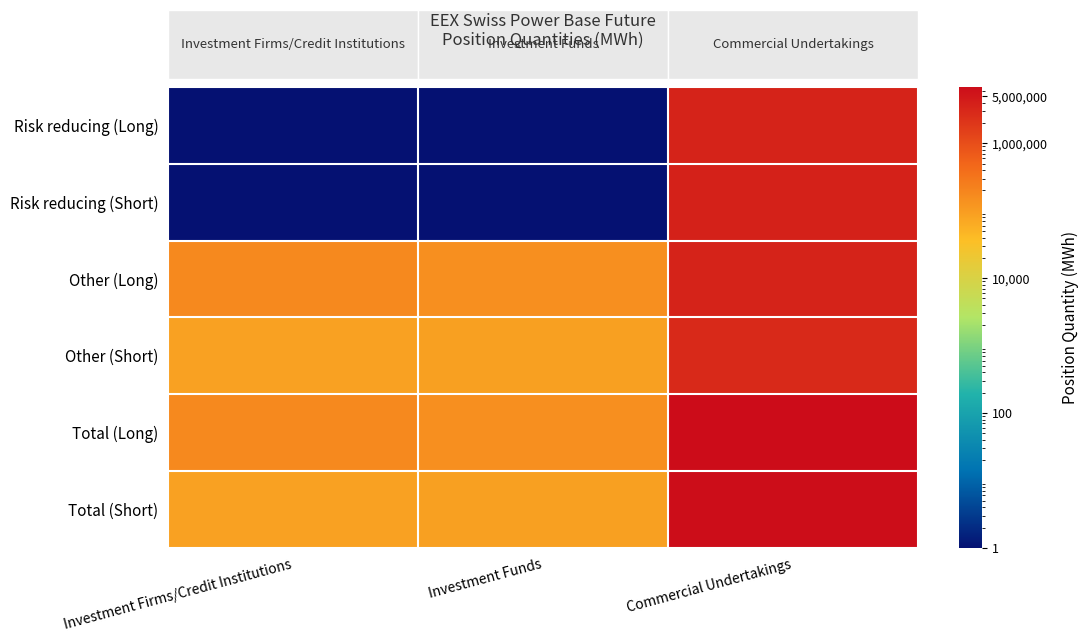

What is the difference between the highest and lowest values at Investment Firms/Credit Institutions?

172199.9